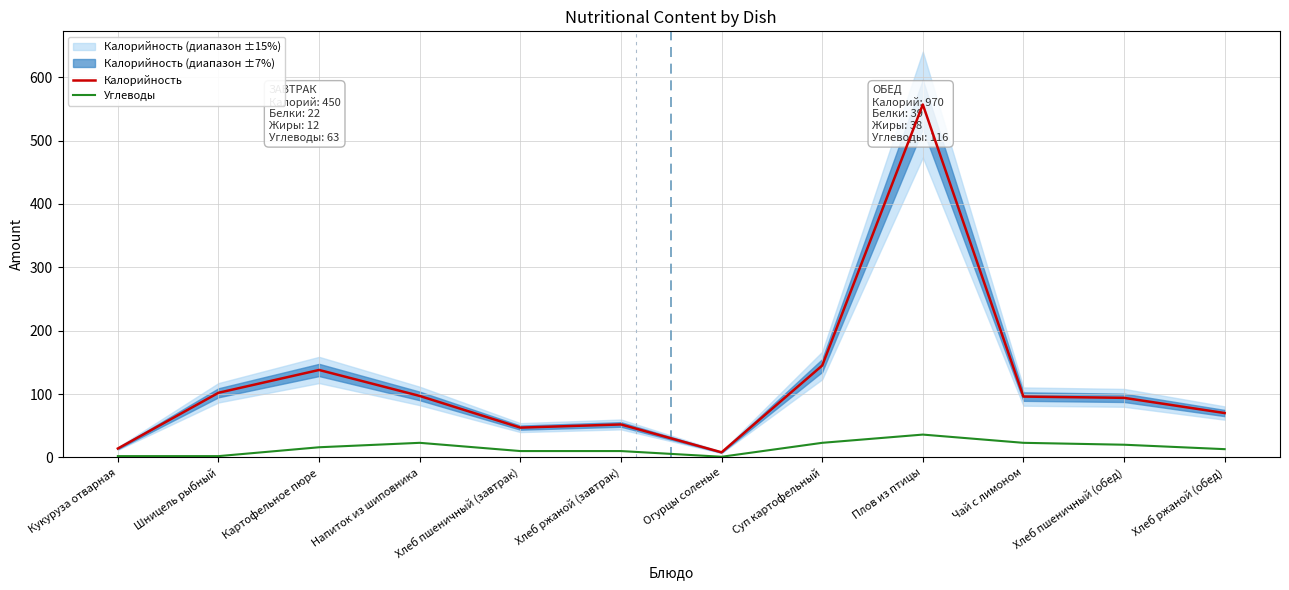

Reading left to right, what are all the values shown in this chart?

Калорийность: 14	102	138	97	47	52	8	145	557	96	94	70
Углеводы: 2	2	16	23	10	10	1	23	36	23	20	13